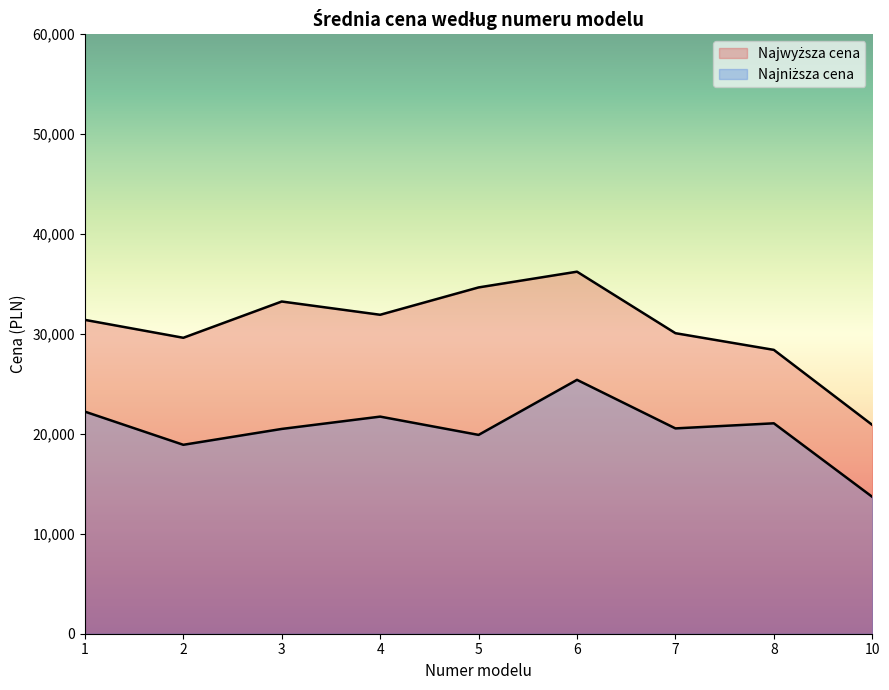

At 8, list the series in order from smallest to largest.

Najniższa cena, Najwyższa cena